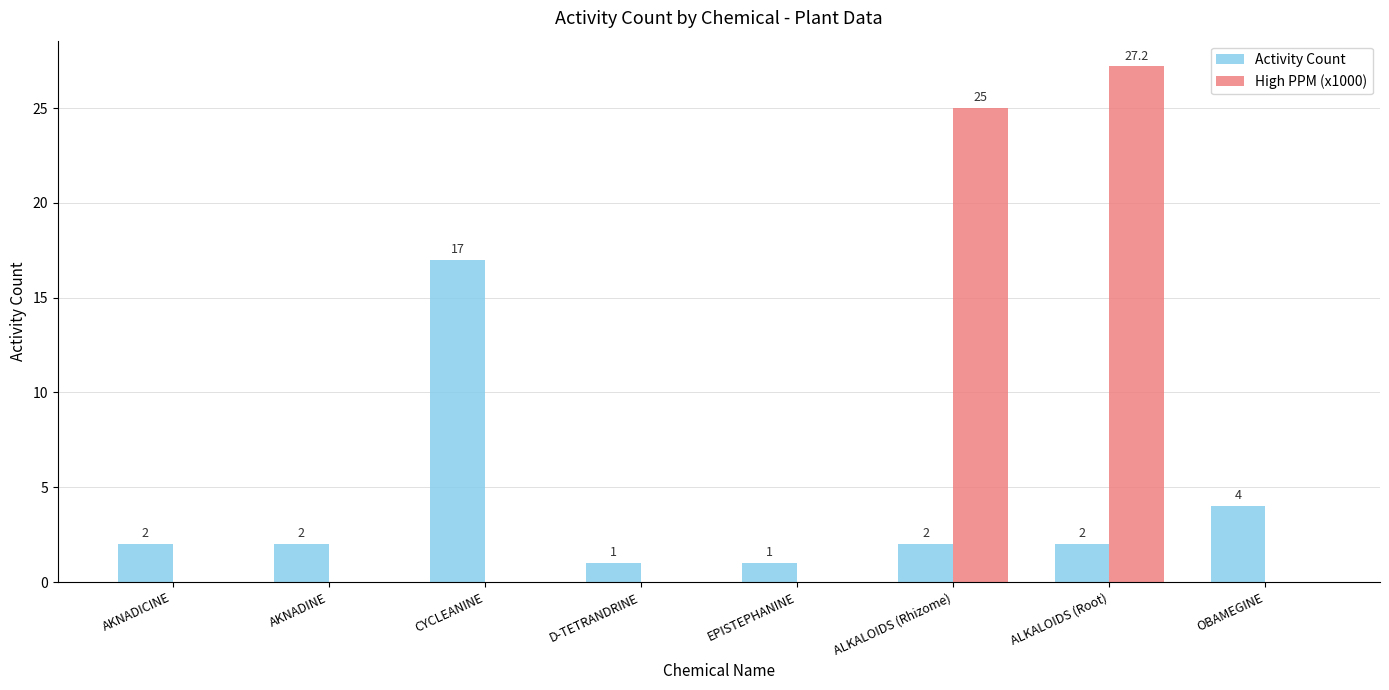

The value of High PPM (x1000) at OBAMEGINE is 16.9. True or false?

False